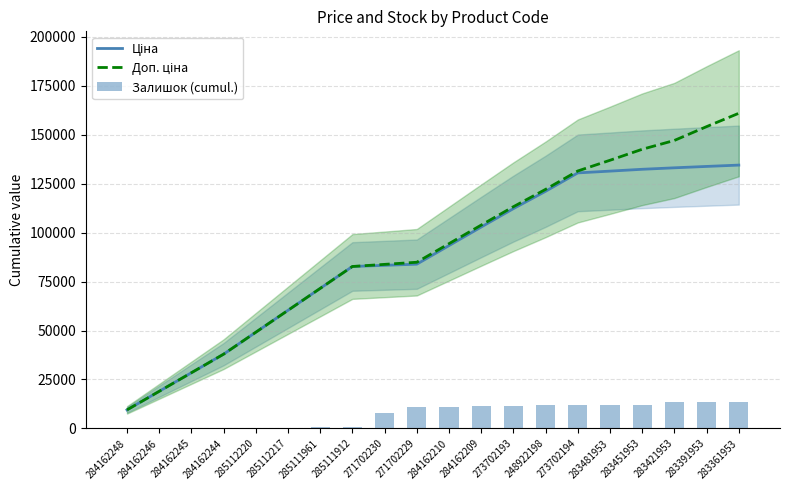

Which series has the largest total across all categories?

Доп. ціна